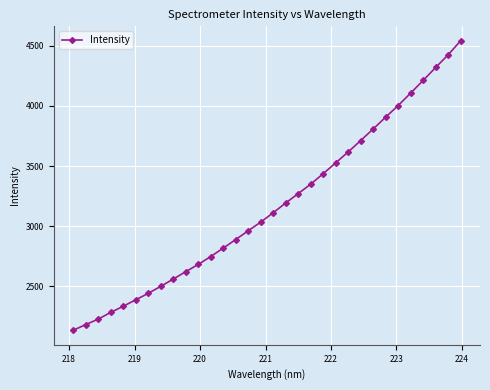

What is the value of the 26th point from the left?

3906.4